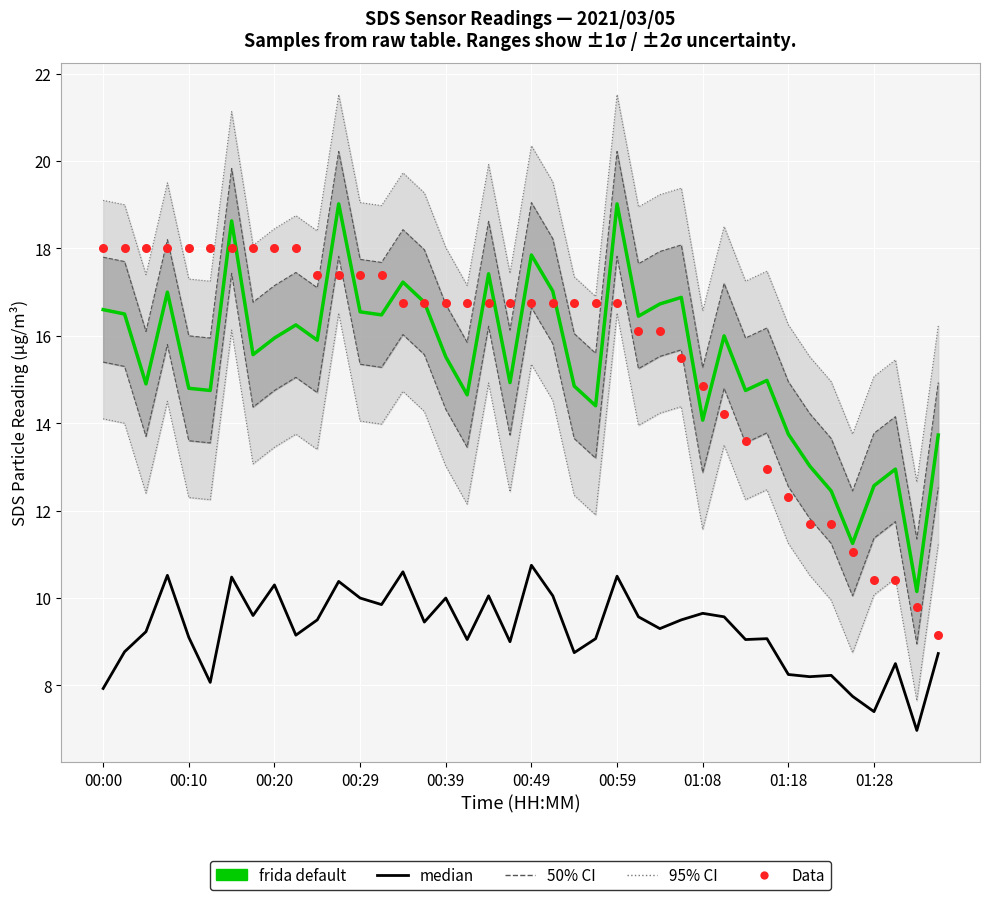

Which series has the largest total across all categories?

Data